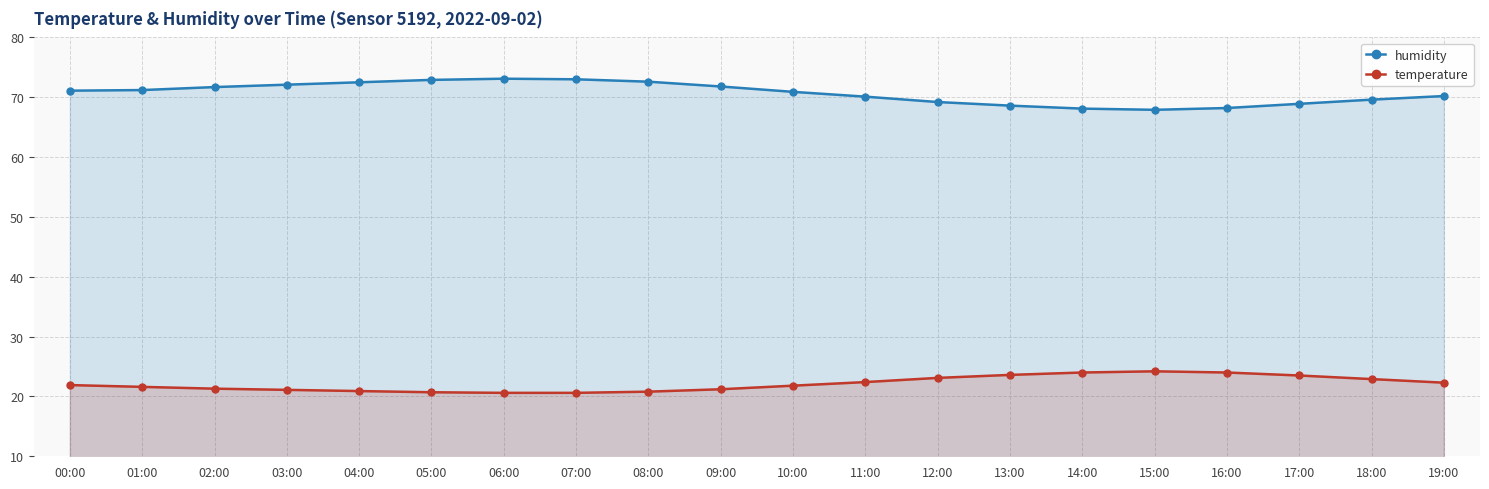

Between 10:00 and 13:00, which series saw the biggest shift?

humidity